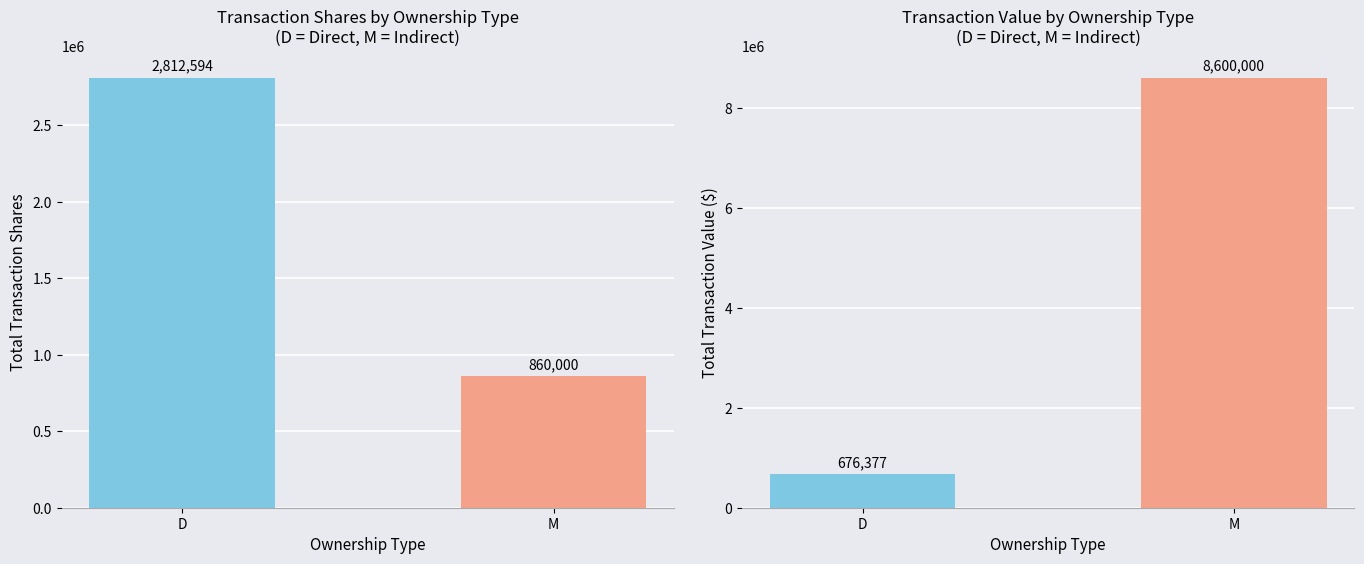

How many transactionValue values are between 676377 and 8600000?

2